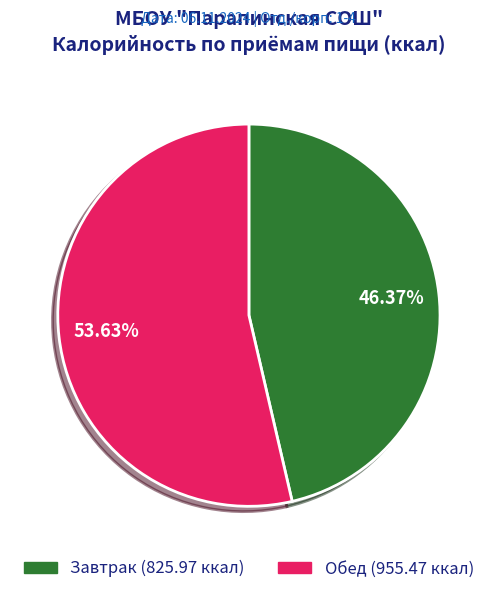

Is it true that Обед is 54% of the pie?

True